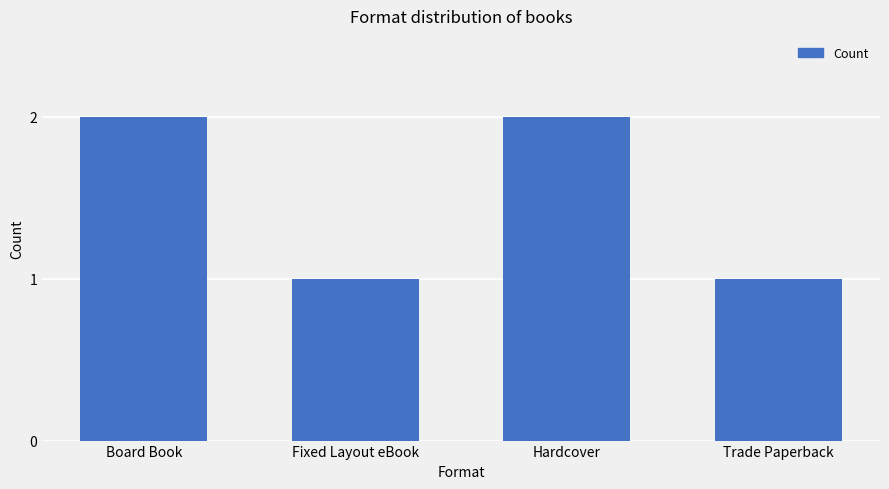

Is it true that the value at Trade Paperback is 0?

False